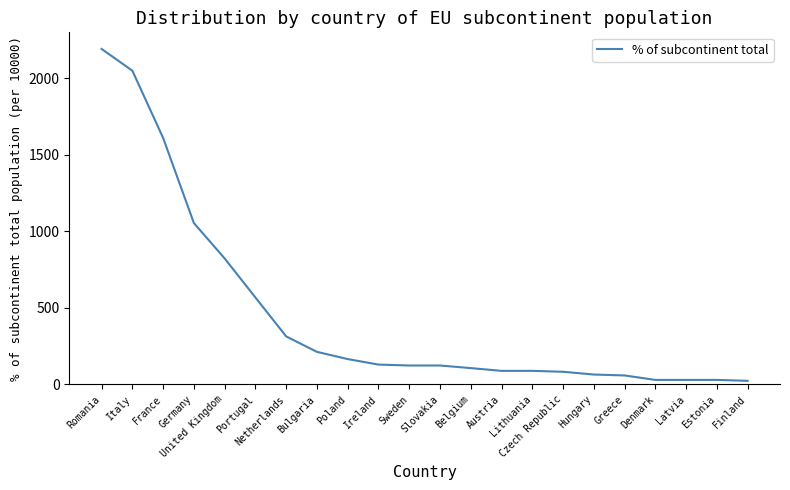

What is the difference between the maximum and minimum values?

2167